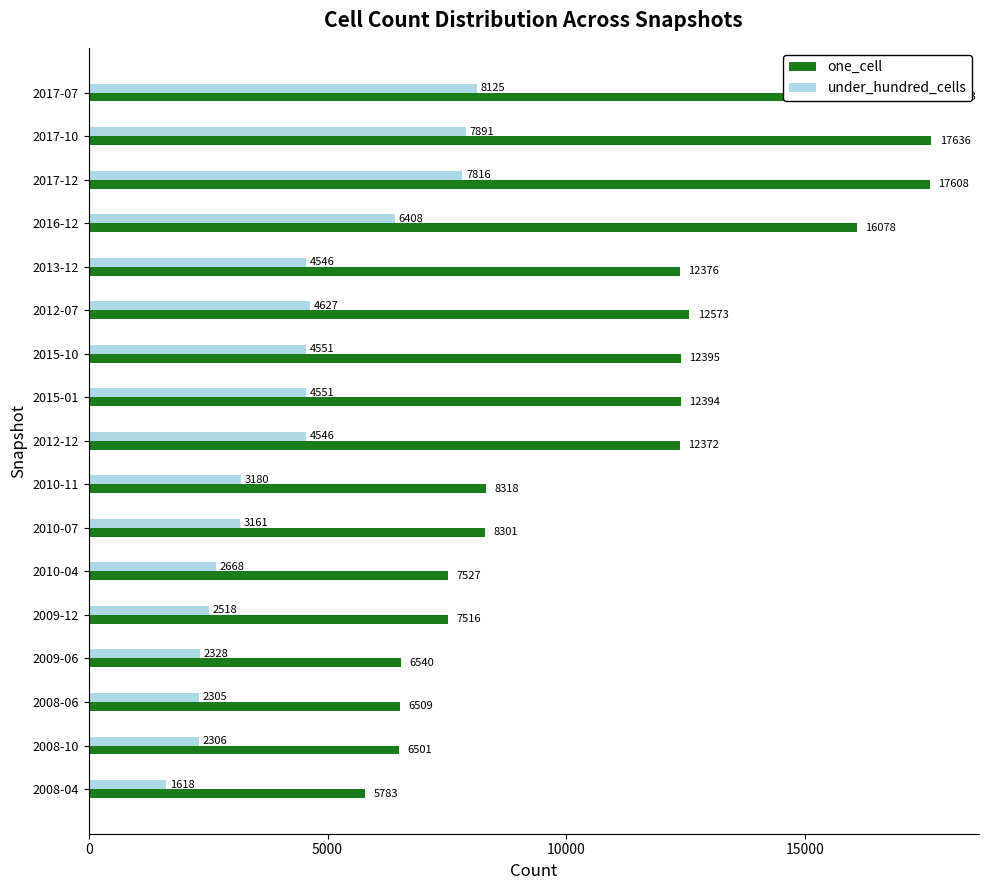

What are all the series names shown in the legend?

one_cell, under_hundred_cells